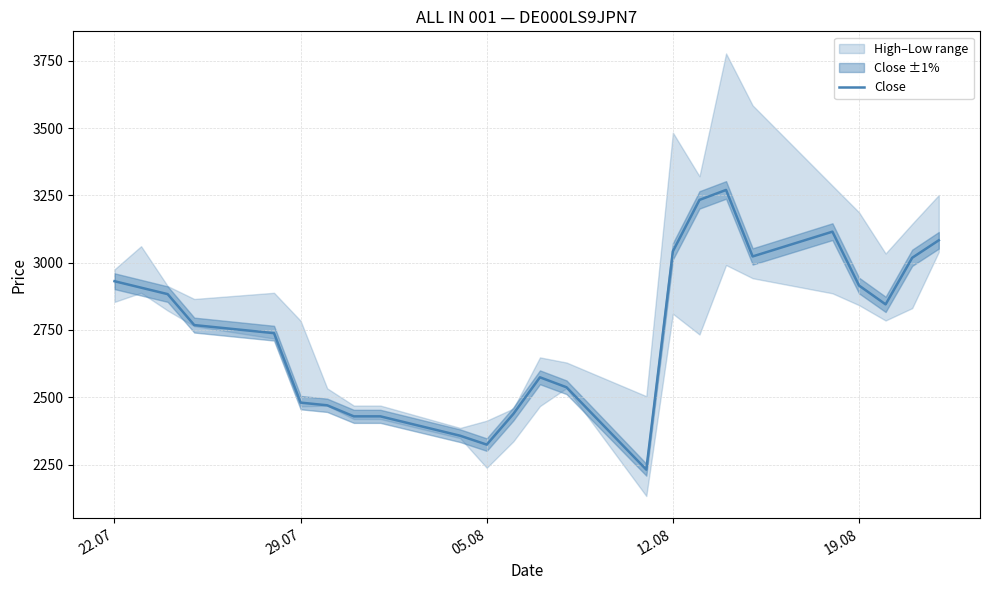

How many values are below 2845?

12